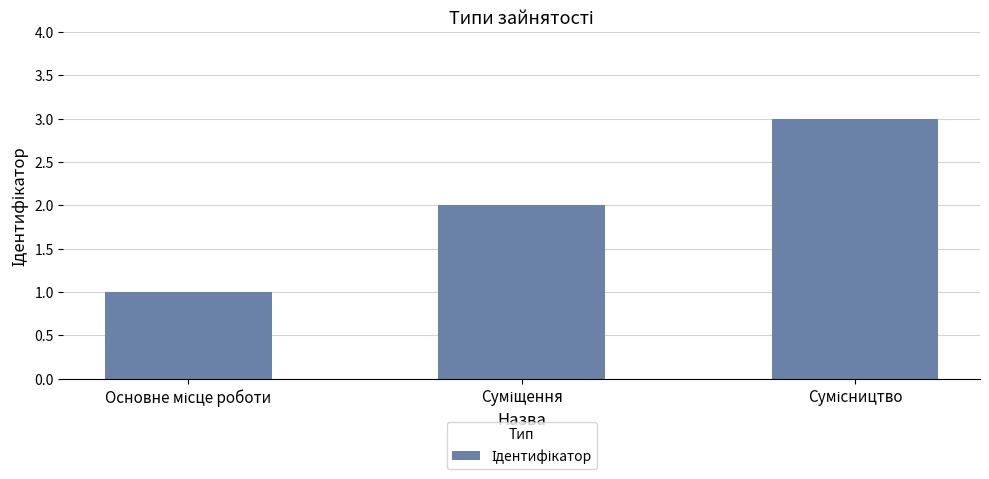

What is the maximum value shown in the chart?

3